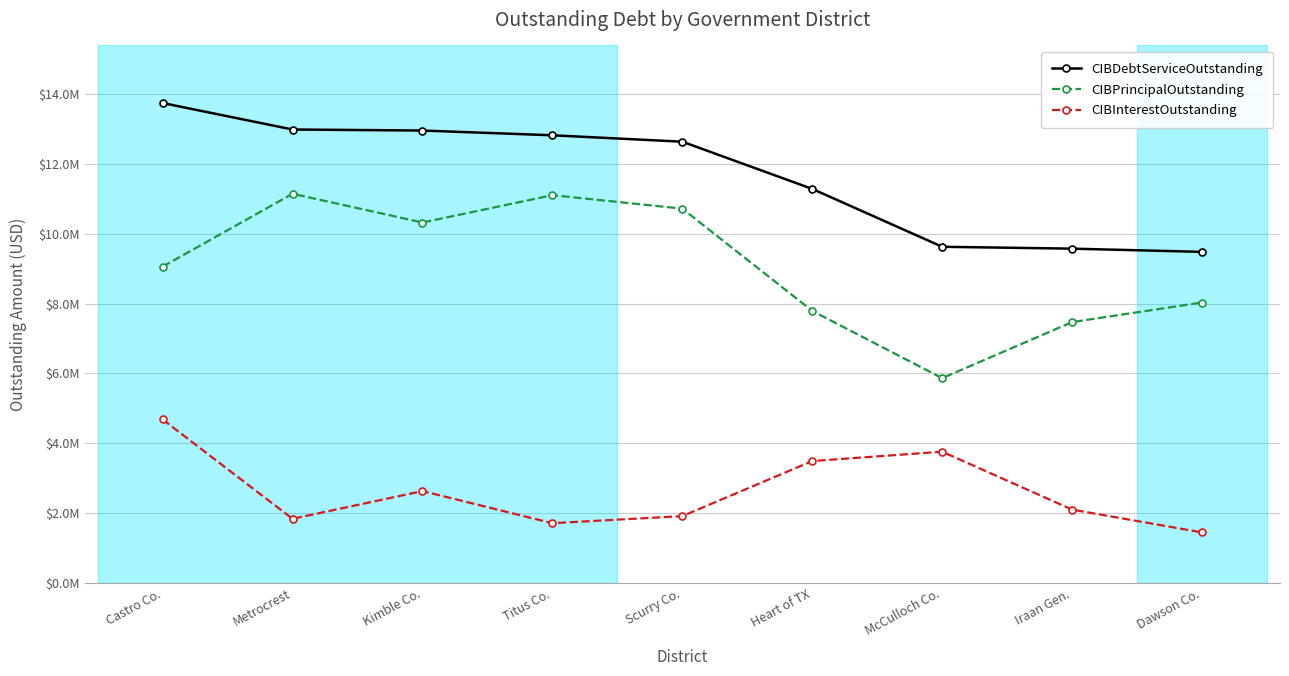

What are all the series names shown in the legend?

CIBDebtServiceOutstanding, CIBPrincipalOutstanding, CIBInterestOutstanding